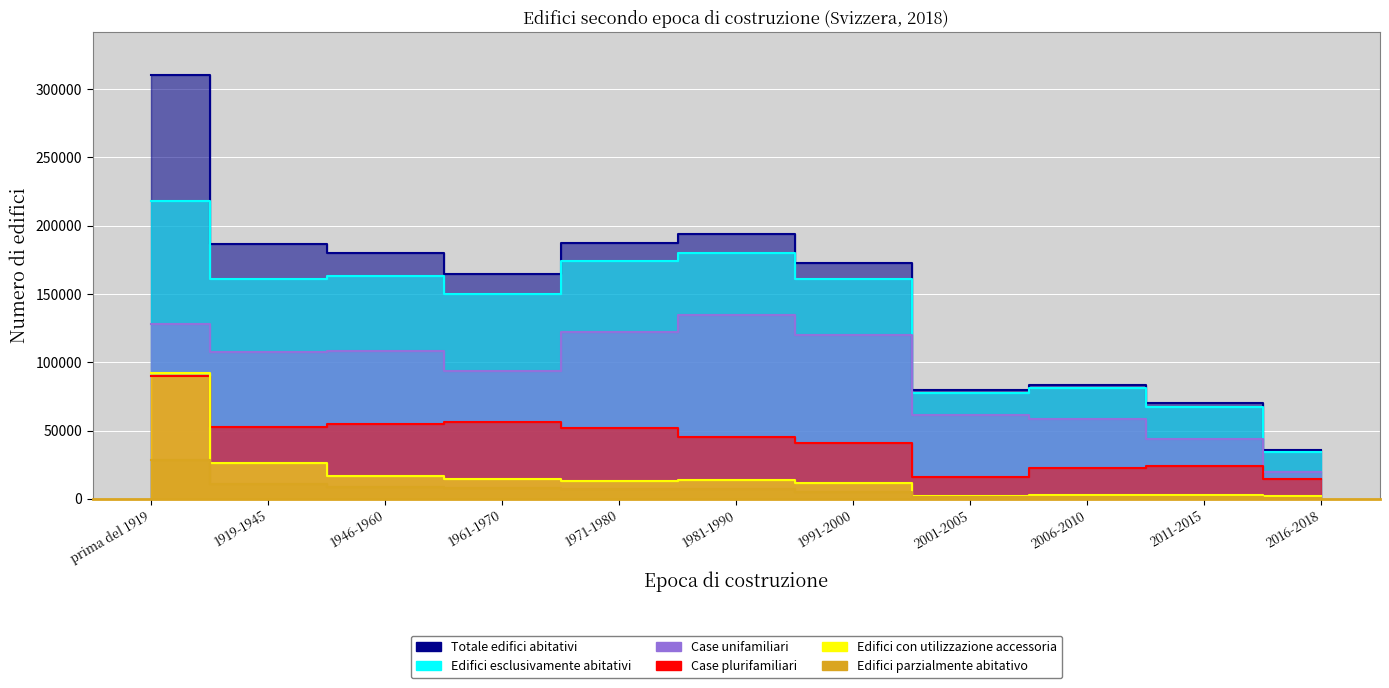

What position from the left is 1971-1980?

5